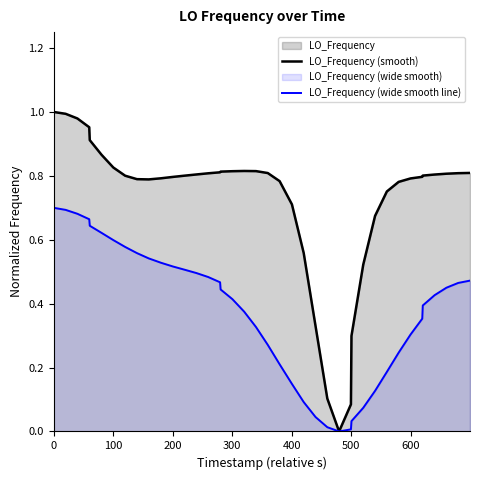

Which series has the largest total across all categories?

LO_Frequency (smooth)